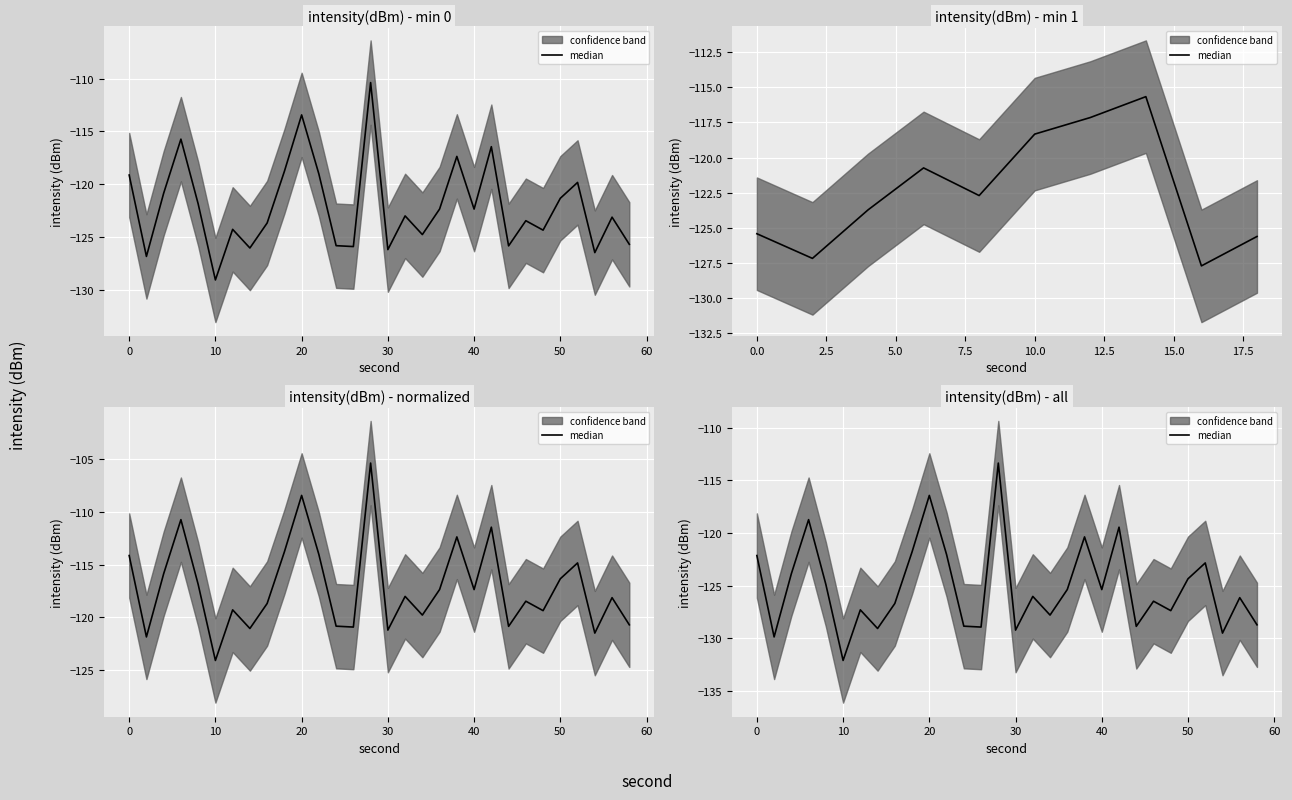

How many points are lower than both their immediate neighbors (excluding endpoints)?

10